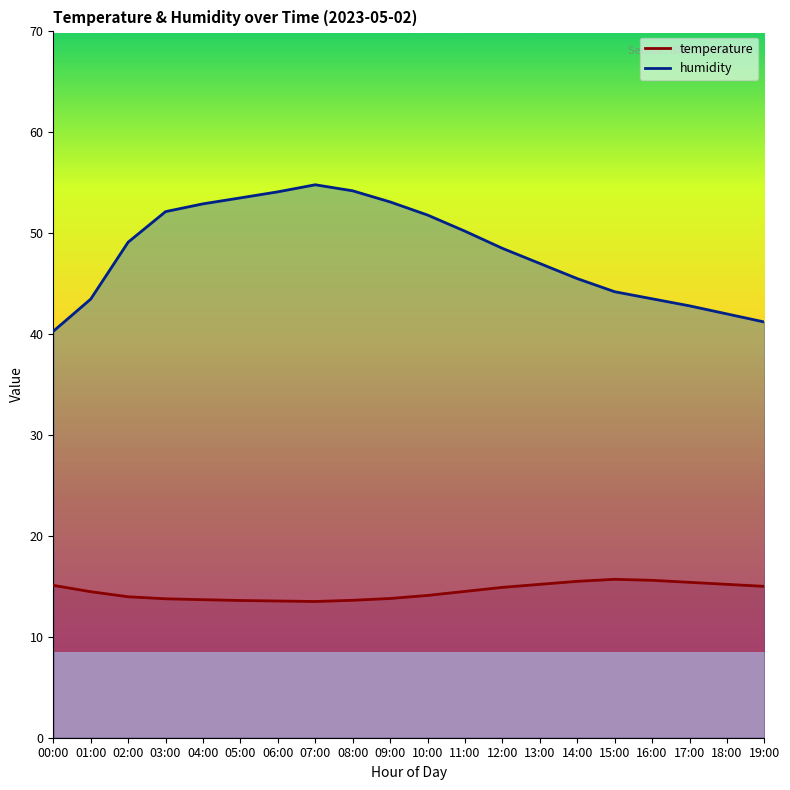

True or false: humidity and temperature cross at least once.

False